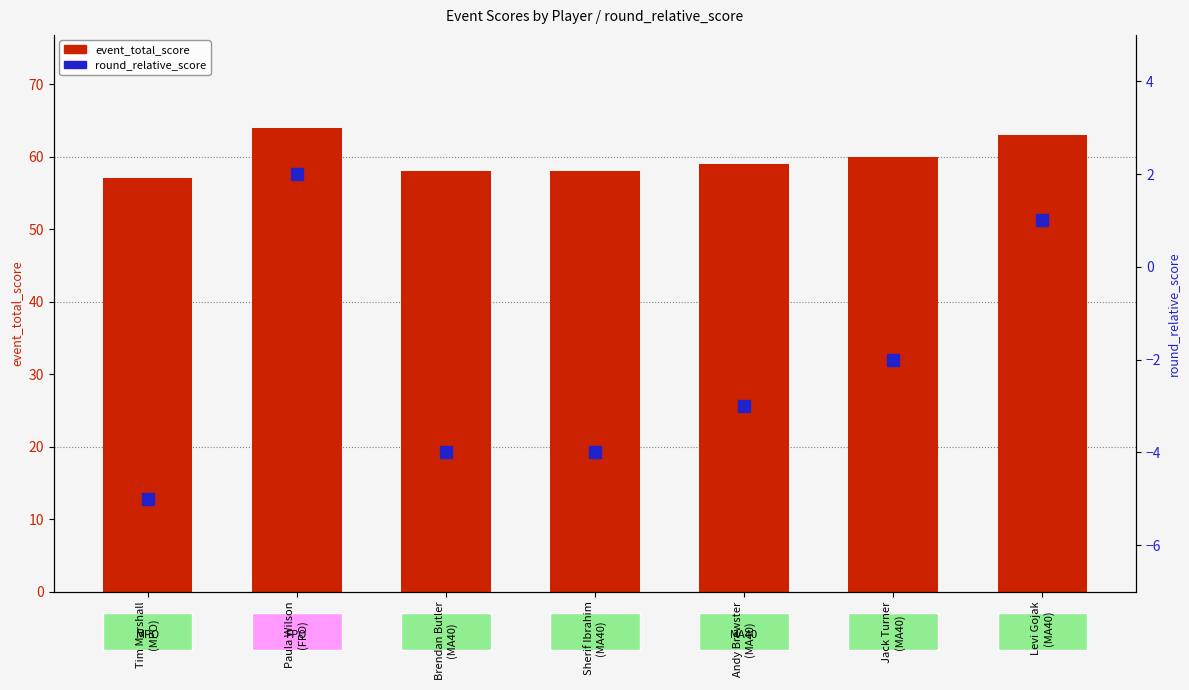

What is the spread (max minus min) of values at Sherif Ibrahim
(MA40)?

62